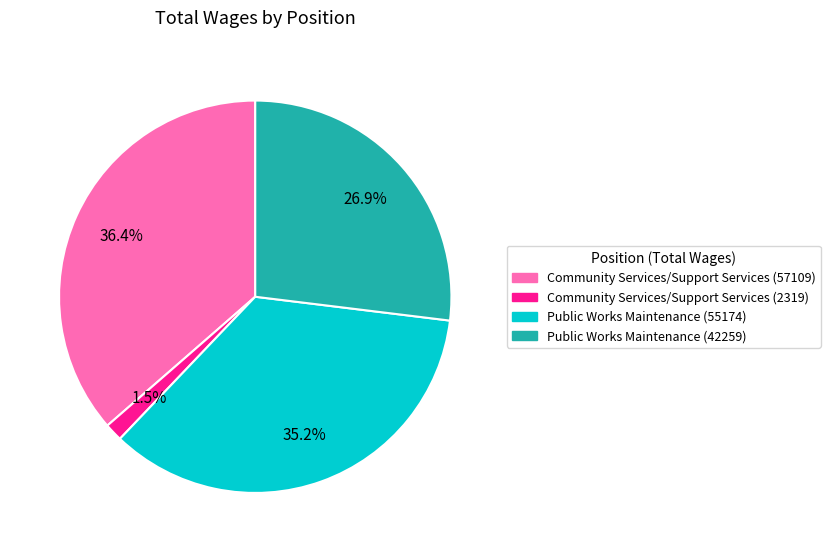

True or false: Community Services/Support Services (57109) accounts for 99% of the total.

False